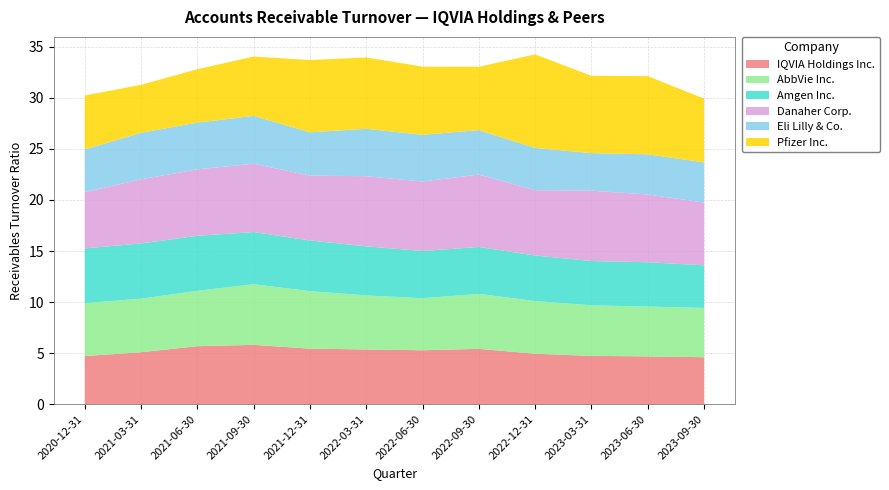

Reading left to right, what are all the values shown in this chart?

IQVIA Holdings Inc.: 4.7	5.1	5.7	5.8	5.4	5.4	5.3	5.4	4.9	4.7	4.7	4.6
AbbVie Inc.: 5.2	5.2	5.4	5.9	5.6	5.3	5.1	5.4	5.2	5.0	4.9	4.8
Amgen Inc.: 5.4	5.4	5.4	5.1	5.0	4.8	4.6	4.6	4.5	4.3	4.3	4.2
Danaher Corp.: 5.5	6.3	6.5	6.7	6.4	6.9	6.8	7.1	6.4	6.9	6.6	6.2
Eli Lilly & Co.: 4.2	4.6	4.6	4.7	4.2	4.6	4.6	4.3	4.1	3.7	3.9	3.9
Pfizer Inc.: 5.3	4.7	5.2	5.8	7.1	7.0	6.7	6.2	9.2	7.6	7.7	6.2